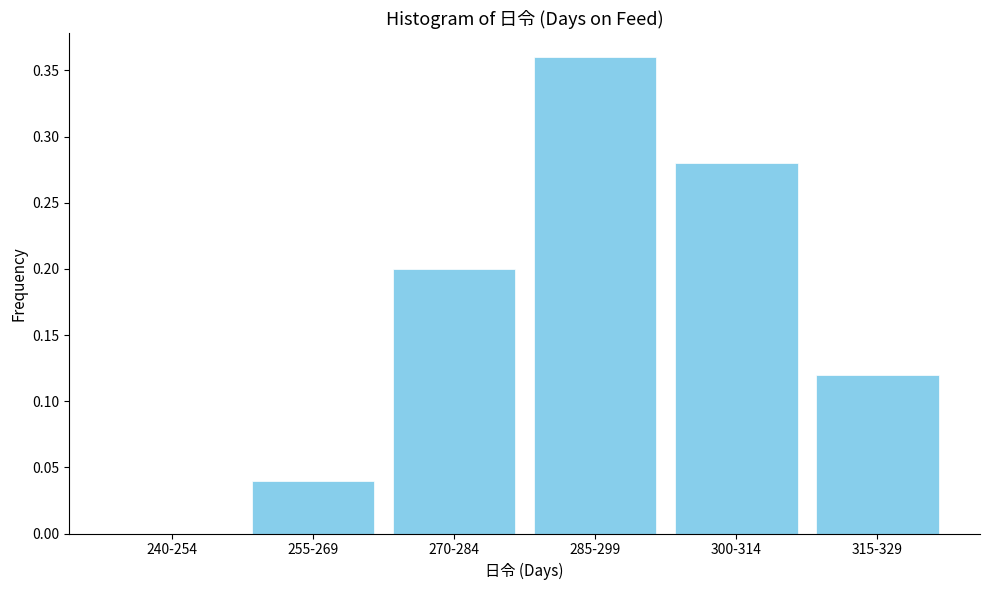

Which label corresponds to the largest value in the chart?

285-299